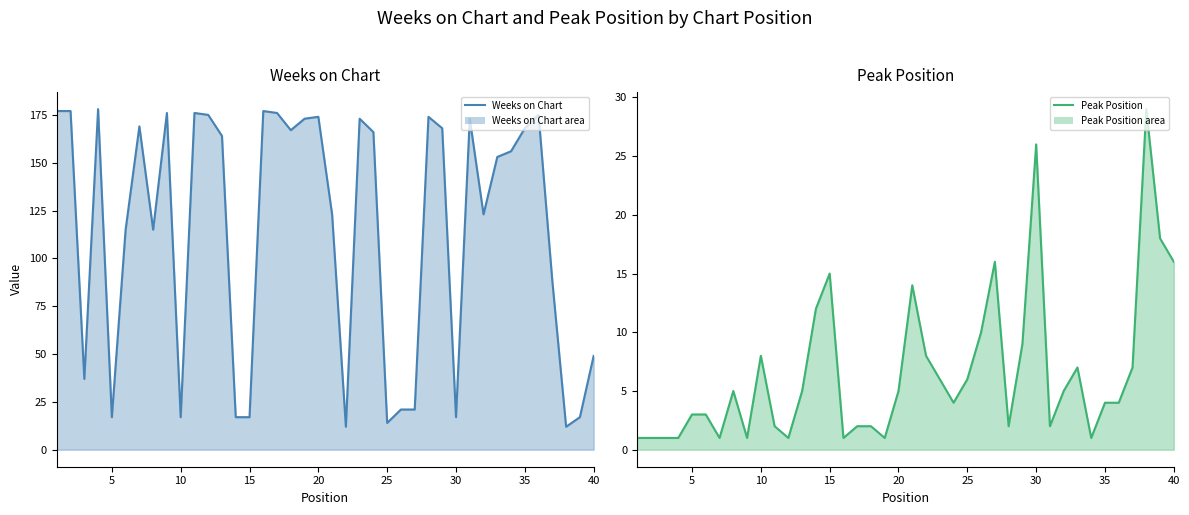

How many data points in Weeks on Chart are above 164?

19